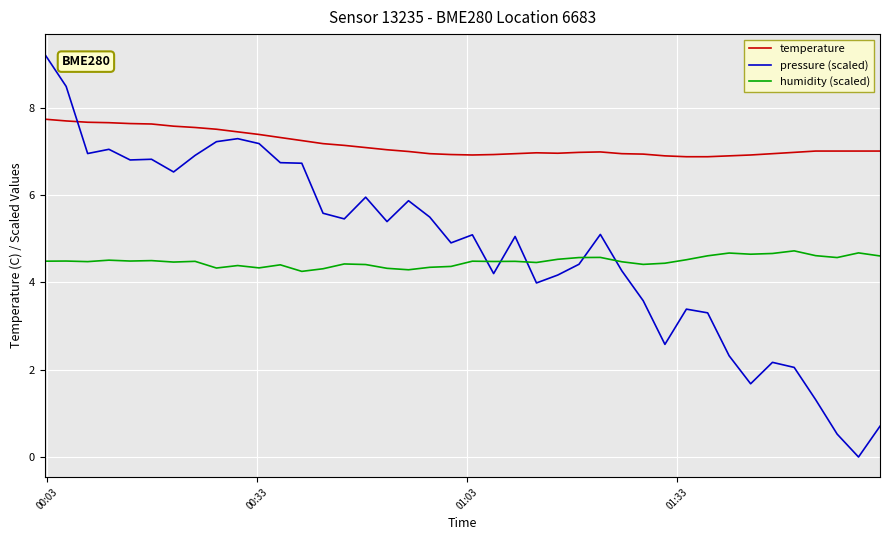

Which series has the largest total across all categories?

temperature